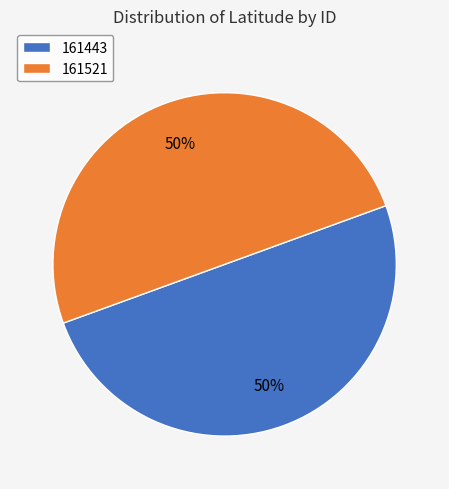

To the nearest percent, what is the average slice percentage?

50%